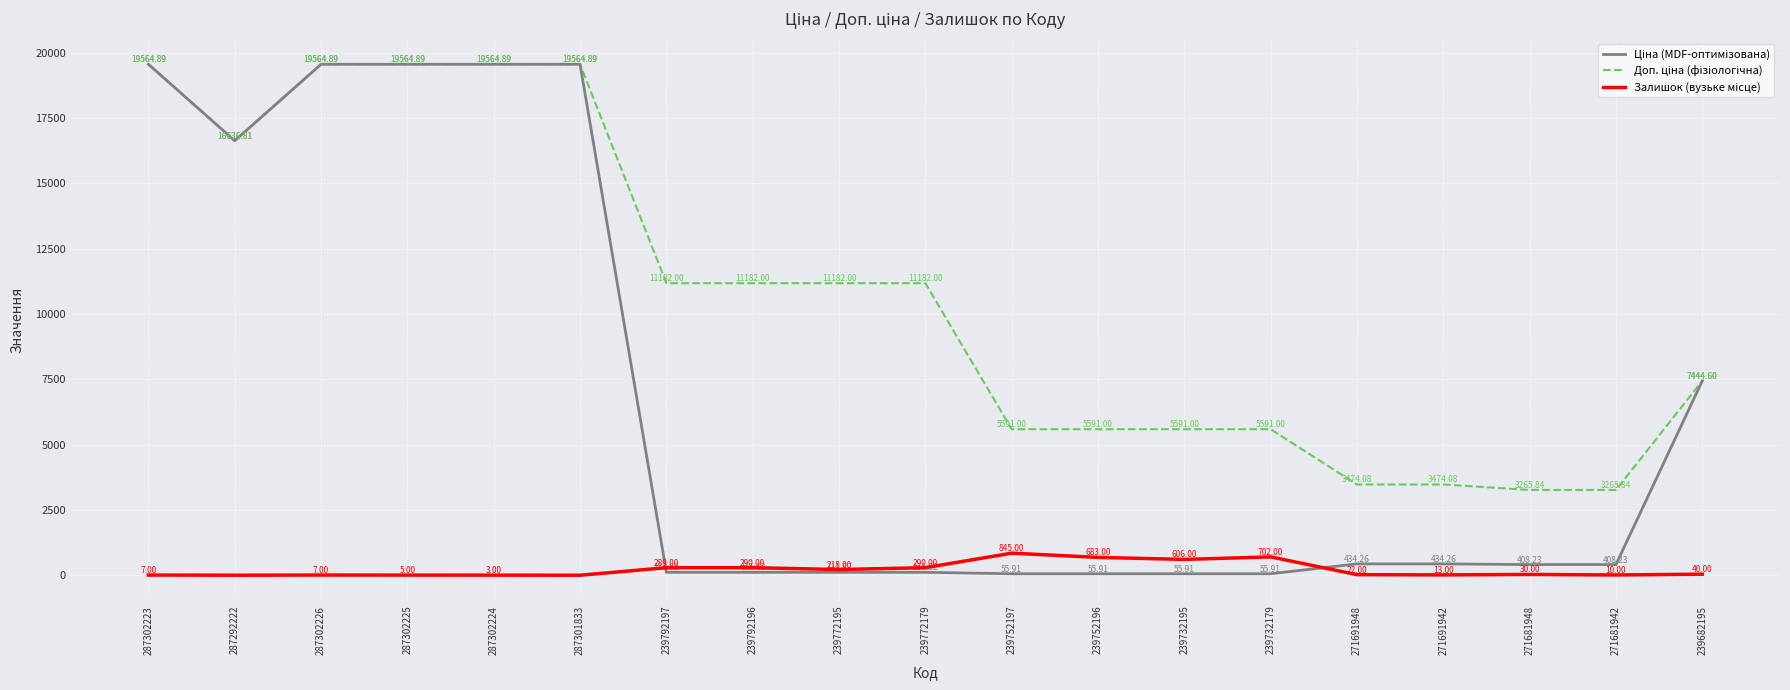

What is the spread (max minus min) of values at 287302223?

19557.9